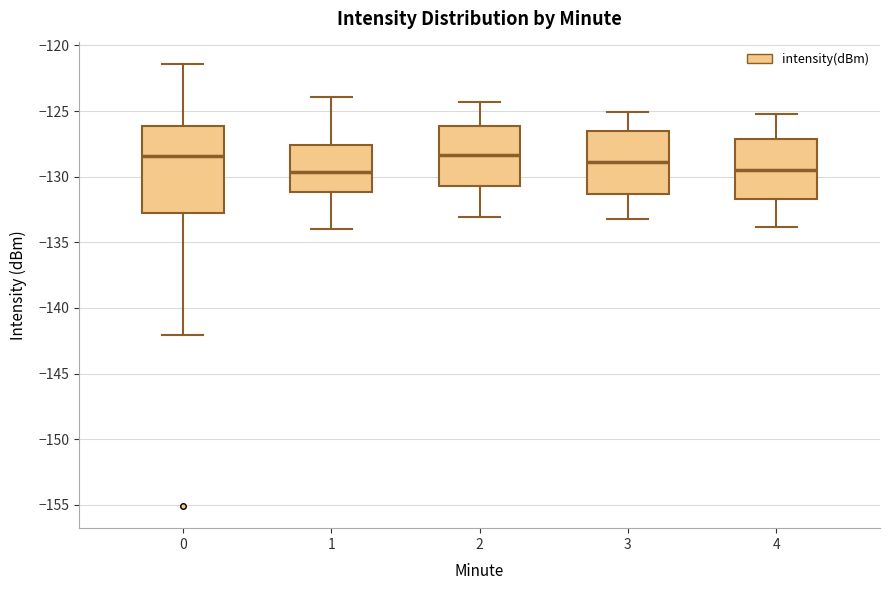

Reading left to right, transcribe this box plot: for each box, give where its median line is, the range the box spans, and where its two whiskers end, as read against the y-axis. The values are not printed on the chart, so give them approximately, as read against the axis.

0: median -128.5, box -133.0 to -126.0, whiskers -142.0 to -121.5
1: median -129.5, box -131.0 to -127.5, whiskers -134.0 to -124.0
2: median -128.5, box -130.5 to -126.0, whiskers -133.0 to -124.5
3: median -129.0, box -131.5 to -126.5, whiskers -133.0 to -125.0
4: median -129.5, box -131.5 to -127.0, whiskers -134.0 to -125.0